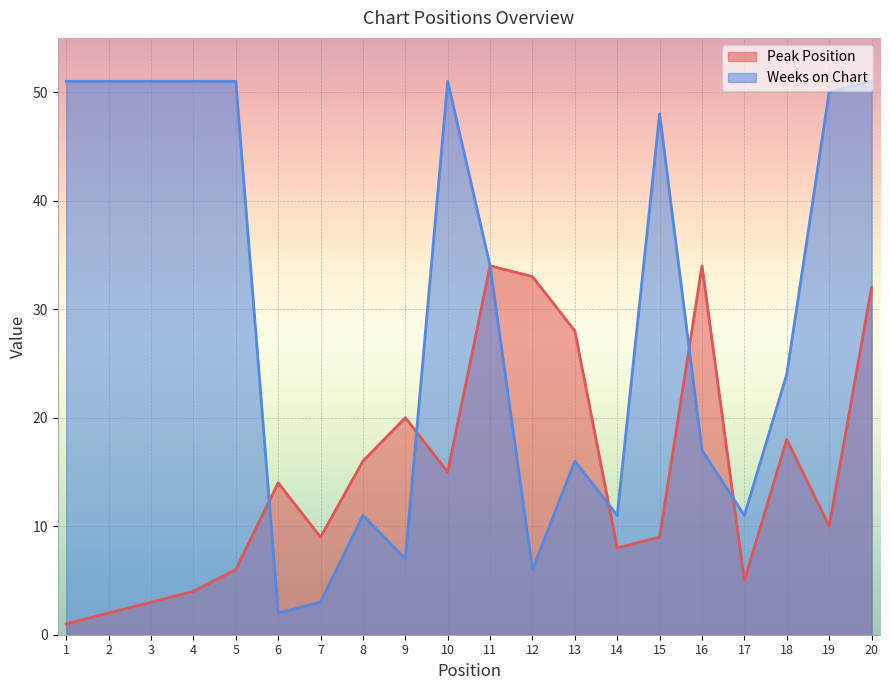

True or false: Peak Position has a value of 15 at 7.

False